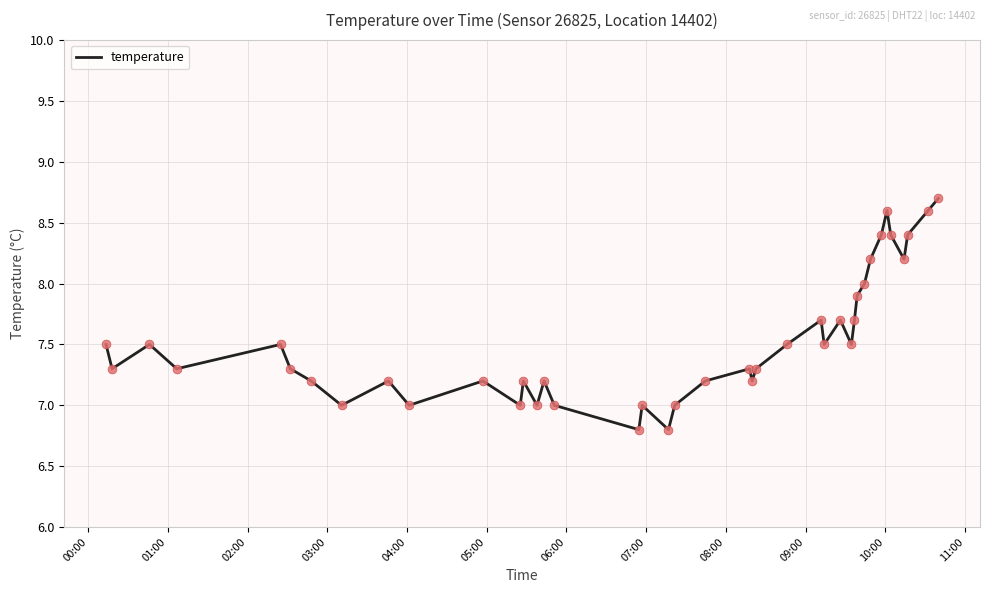

What is the difference between the maximum and minimum values?

1.9